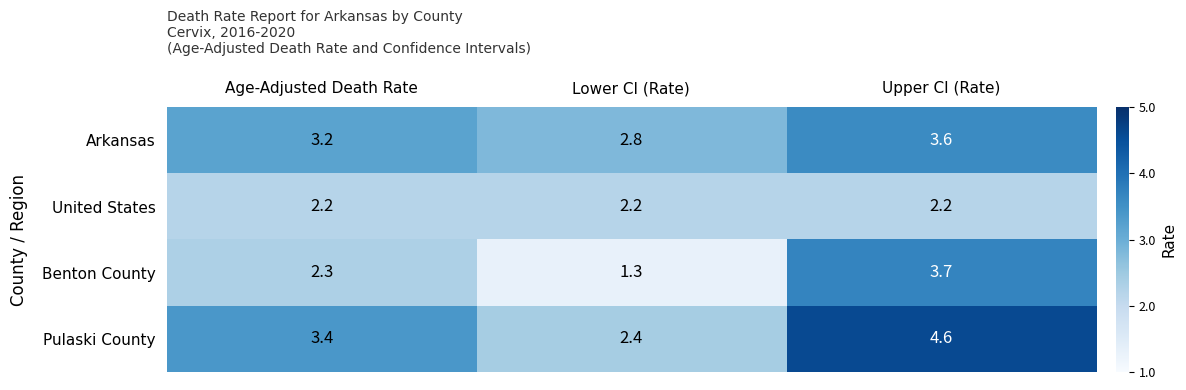

At which category does the chart reach its minimum across all series?

Lower CI (Rate)